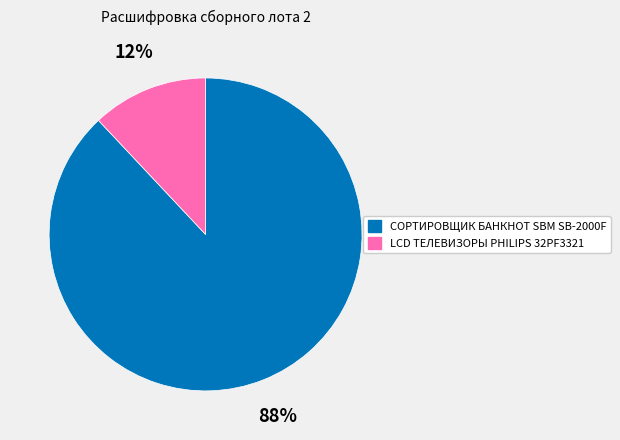

To the nearest percent, what percentage of the pie is LCD ТЕЛЕВИЗОРЫ PHILIPS 32PF3321?

12%